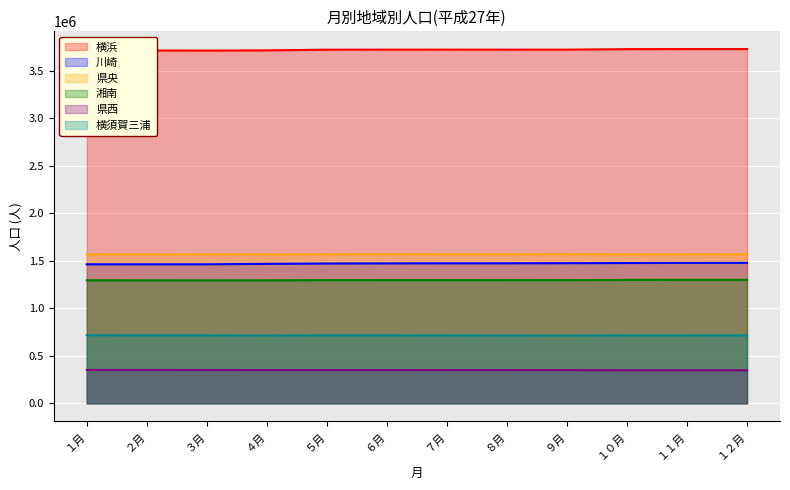

What is the value of the 川崎 point at the 12th from the left?

1477092